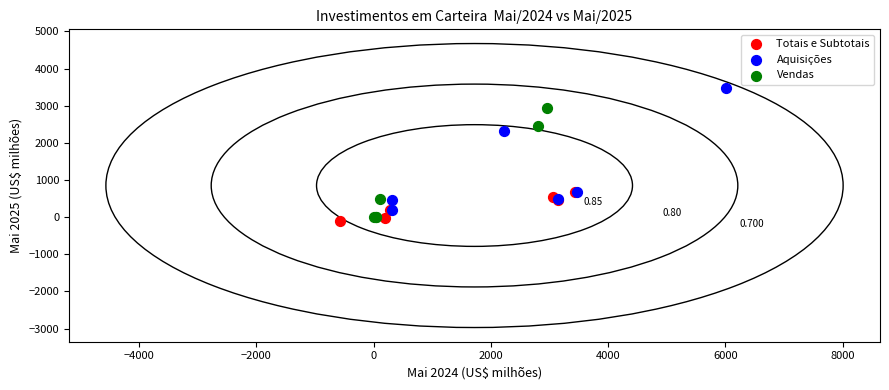

Which series has the widest spread of Y values?

Aquisições